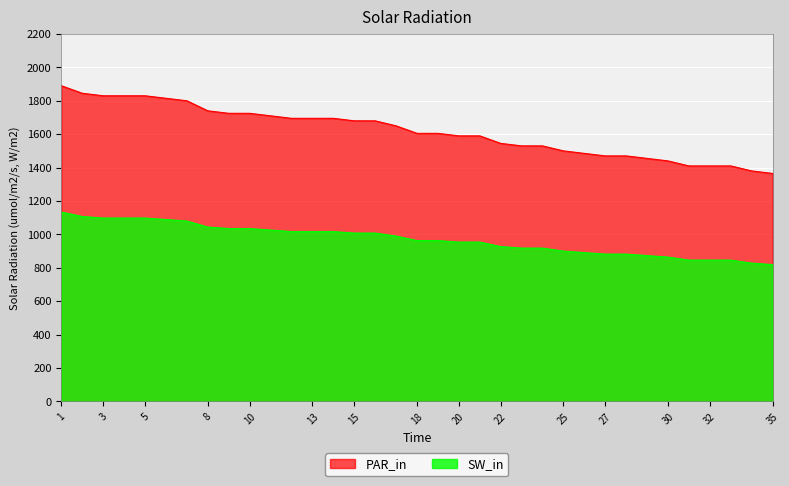

The SW_in series shows 2989 at 12. True or false?

False